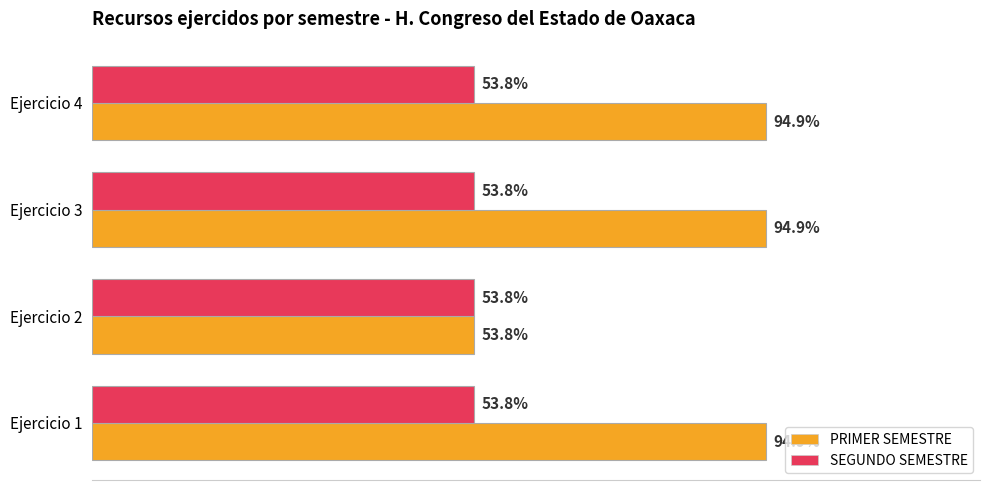

What are all the series names shown in the legend?

PRIMER SEMESTRE, SEGUNDO SEMESTRE